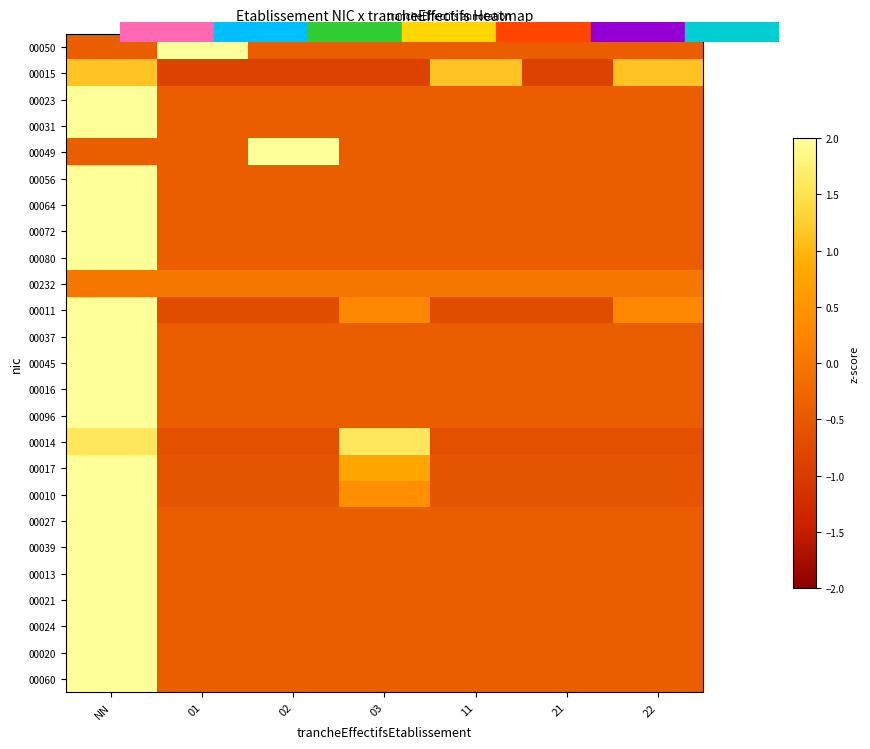

Count the number of categories in the chart.

7